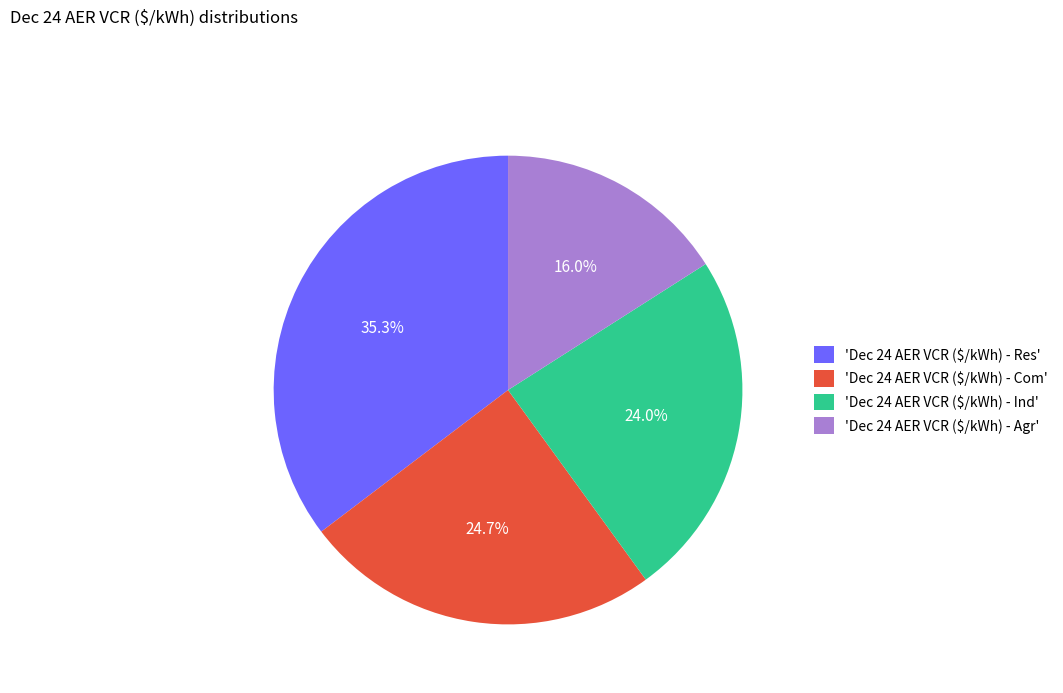

Is there a majority slice in this chart?

No